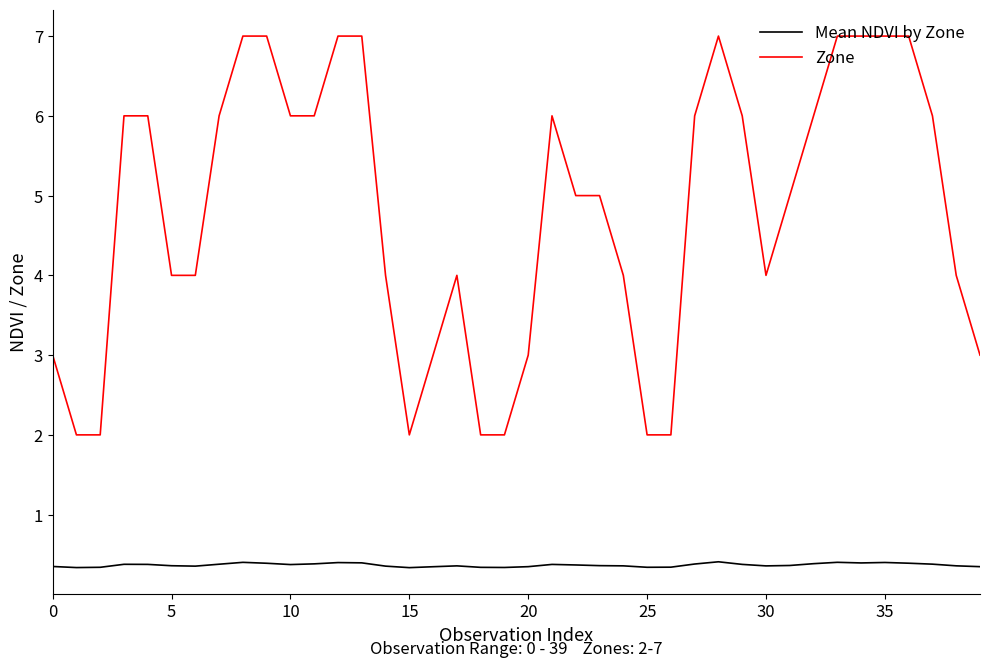

Is this an area chart (filled region under the line)?

No